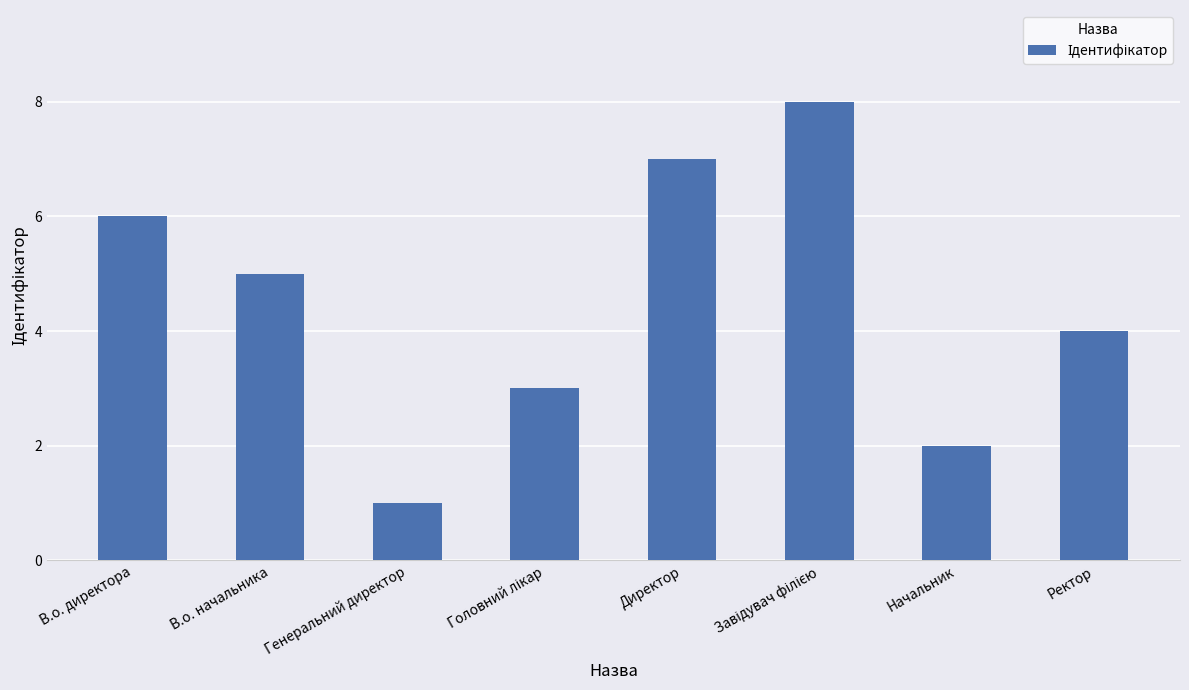

How many data points does each series have?

8